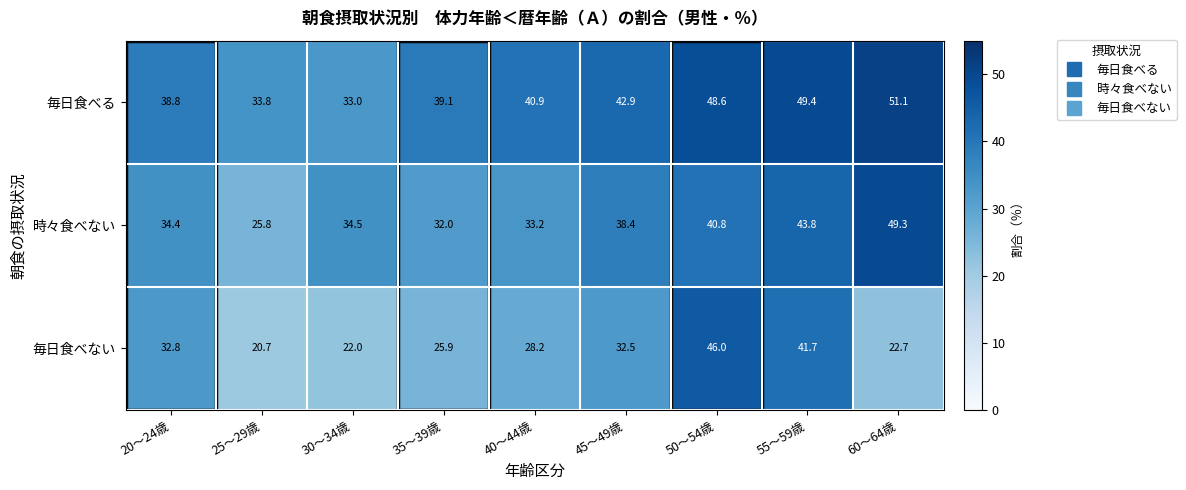

List the series in order of their peak value, lowest first.

毎日食べない, 時々食べない, 毎日食べる